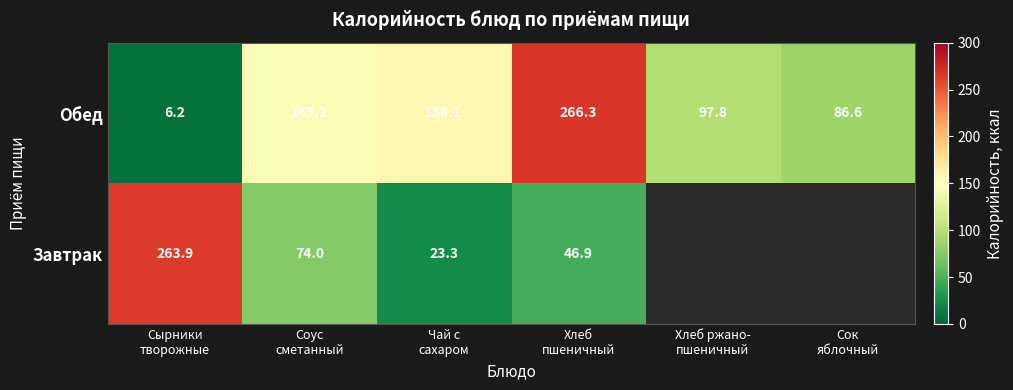

Which category has the lowest value in the Завтрак series?

Чай с сахаром